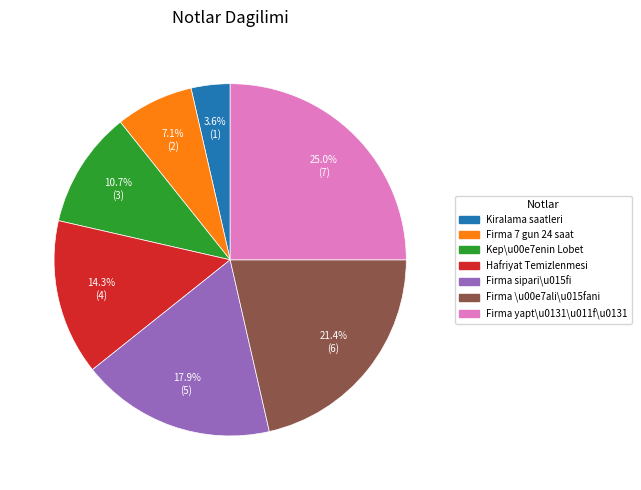

Does any single category account for the majority?

No